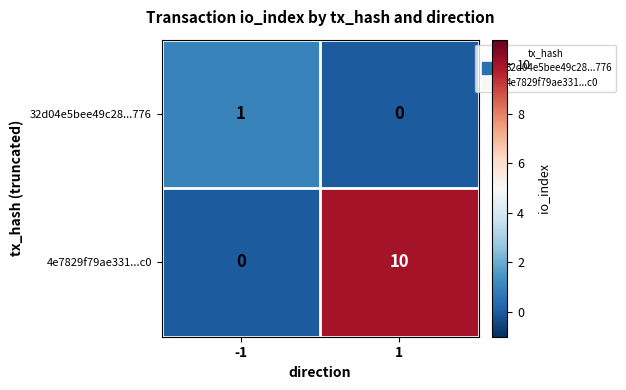

What is the difference between the highest and lowest values at 1?

10